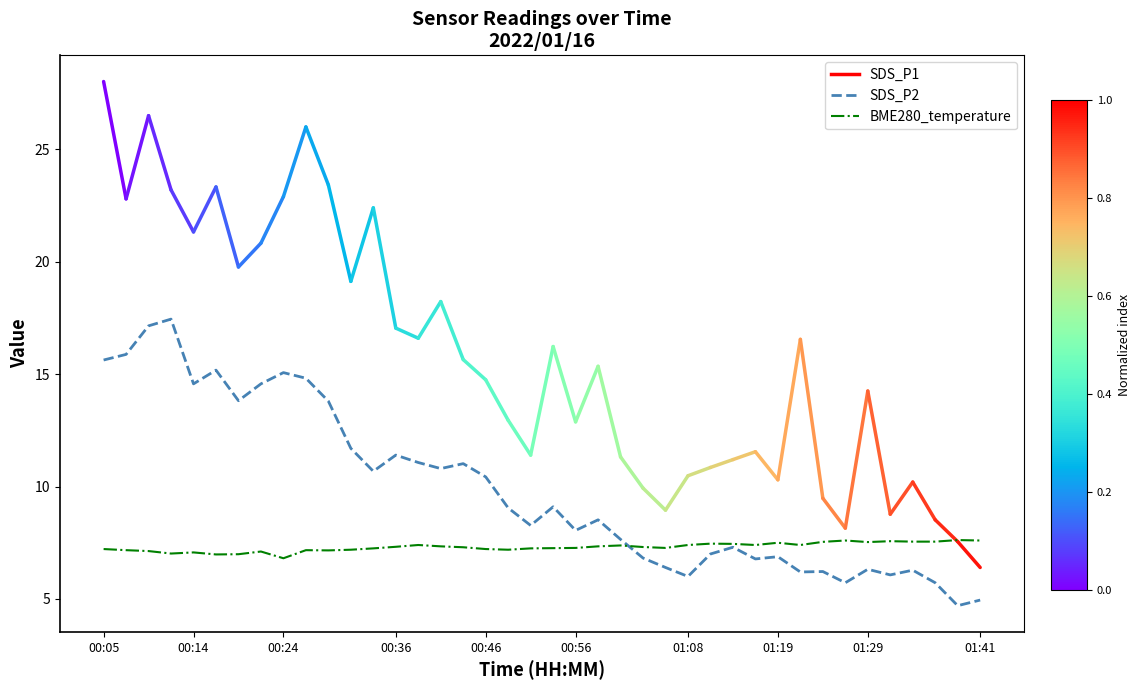

Rank the series by their maximum value, from highest to lowest.

SDS_P2, BME280_temperature